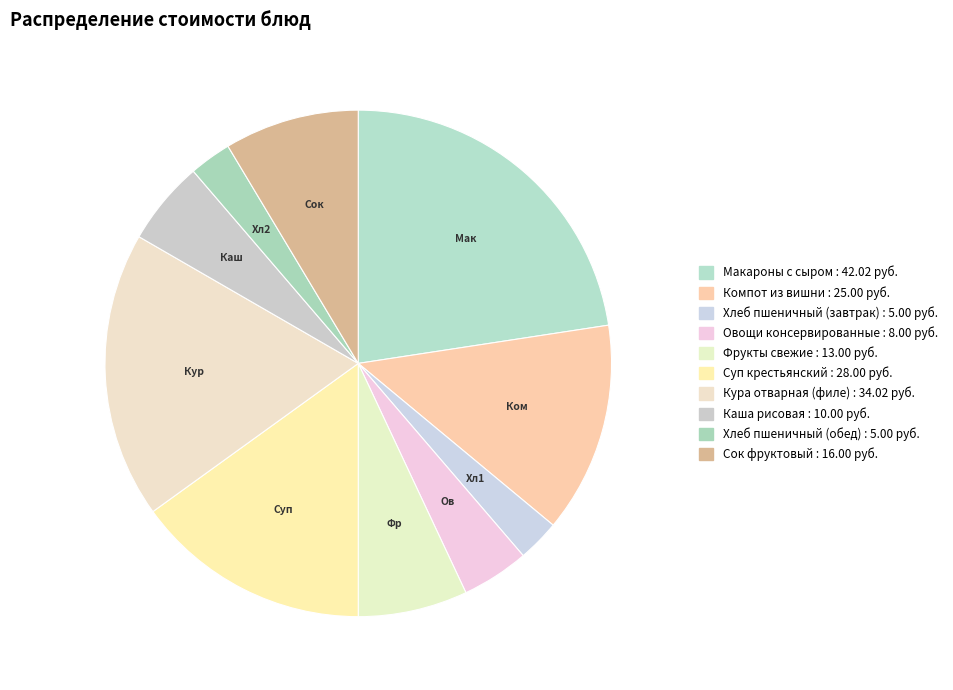

What percentage is the Суп крестьянский slice, to the nearest percent?

15%